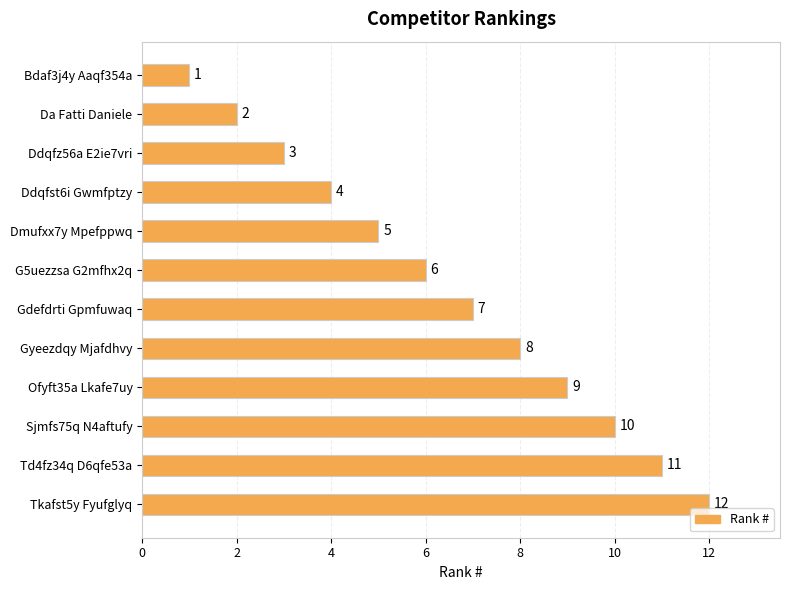

What is the change in value from Dmufxx7y Mpefppwq to Td4fz34q D6qfe53a?

+6